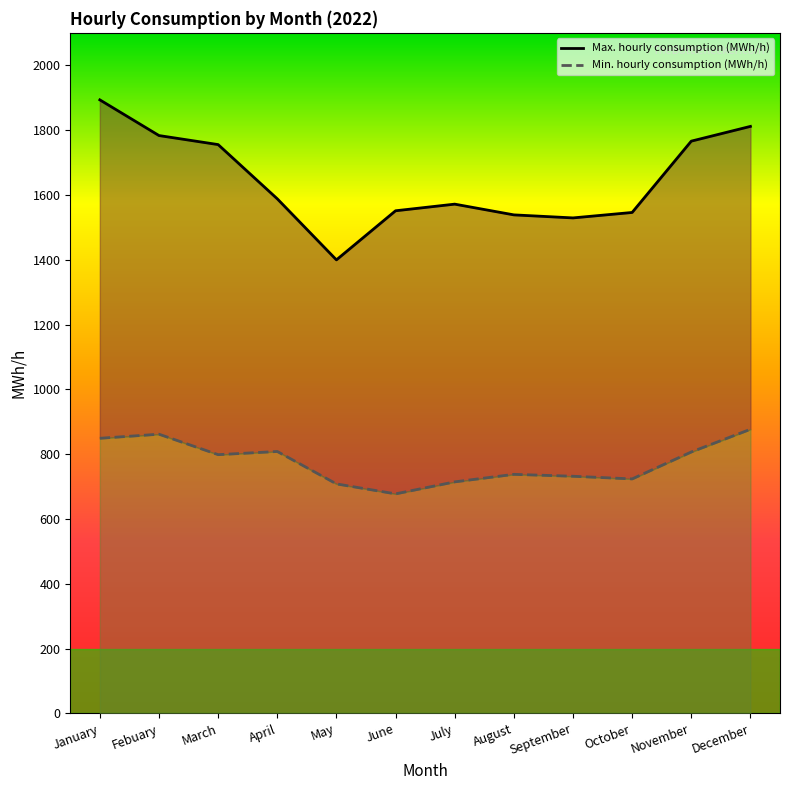

Rank the series by their maximum value, from highest to lowest.

Max. hourly consumption (MWh/h), Min. hourly consumption (MWh/h)